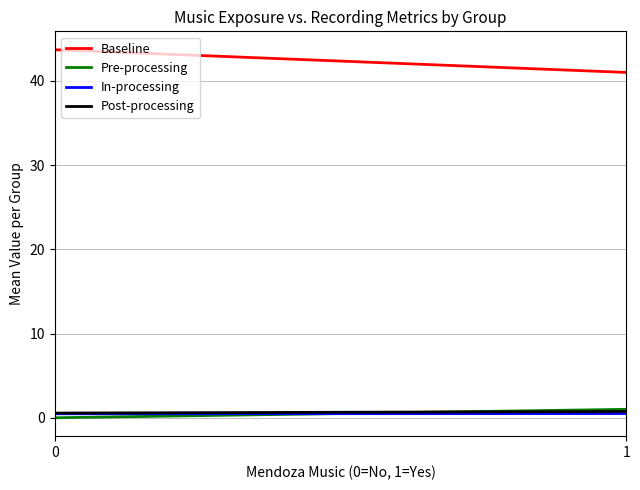

Which category has the lowest value in the Baseline series?

1